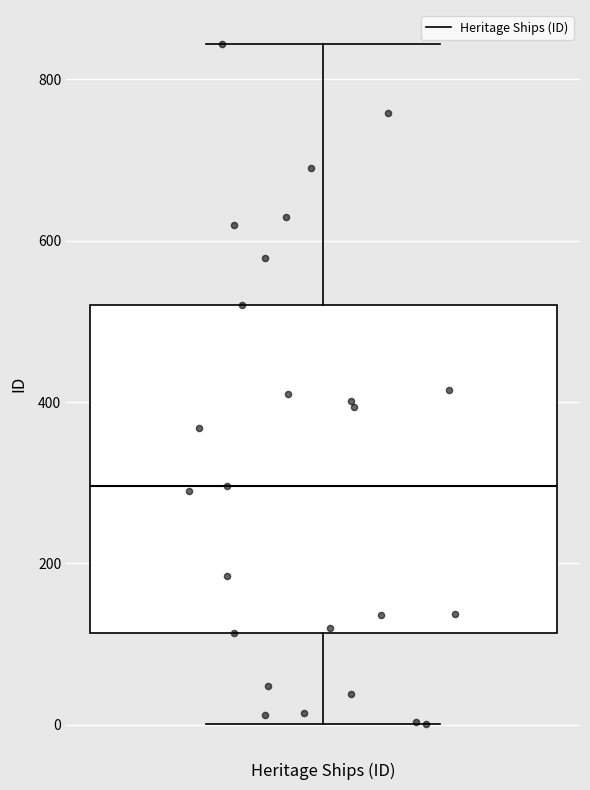

Read this box plot against the y-axis: the position of the median line, the range covered by the box, and the ends of both whiskers. The values are not printed on the chart, so give them approximately, as read against the axis.

median 300, box 120 to 520, whiskers 0 to 840